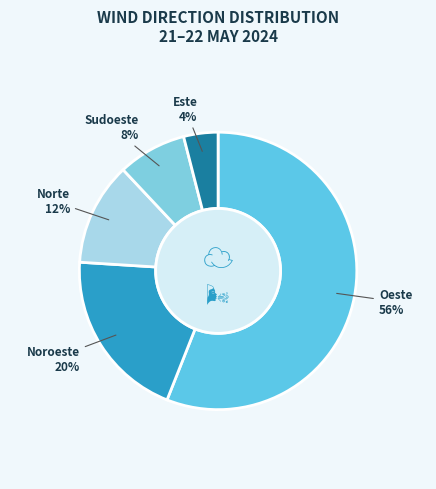

How many segments does this pie chart have?

5